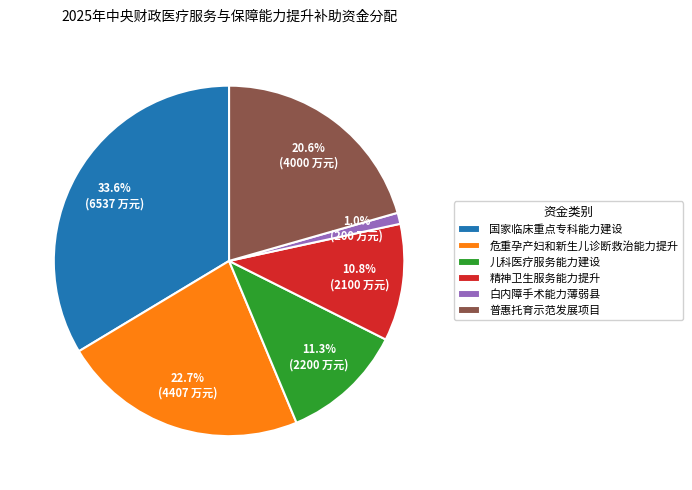

Which slice is the largest?

国家临床重点专科能力建设